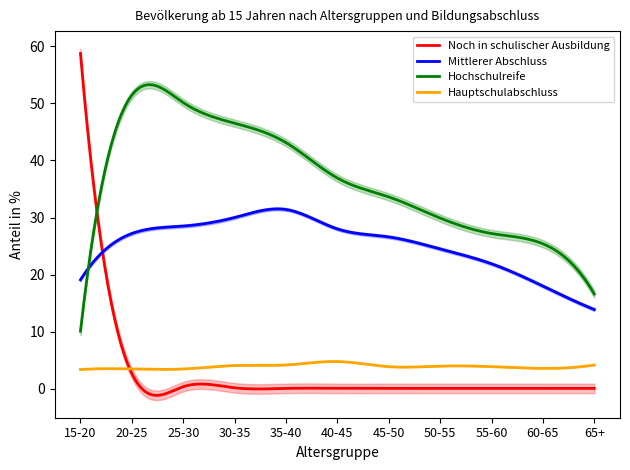

What is the greatest value displayed?

58.7